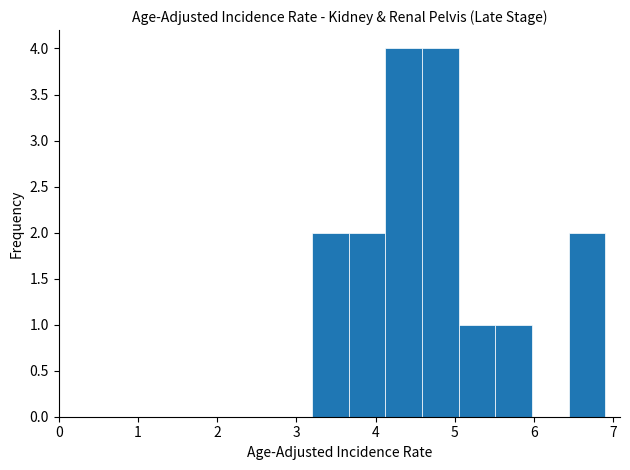

What is the height of the bar covering 5.1 to 5.5 on the x-axis? Neither the bar edges nor the heights are printed on the chart, so give them approximately, as read against the axes.

1